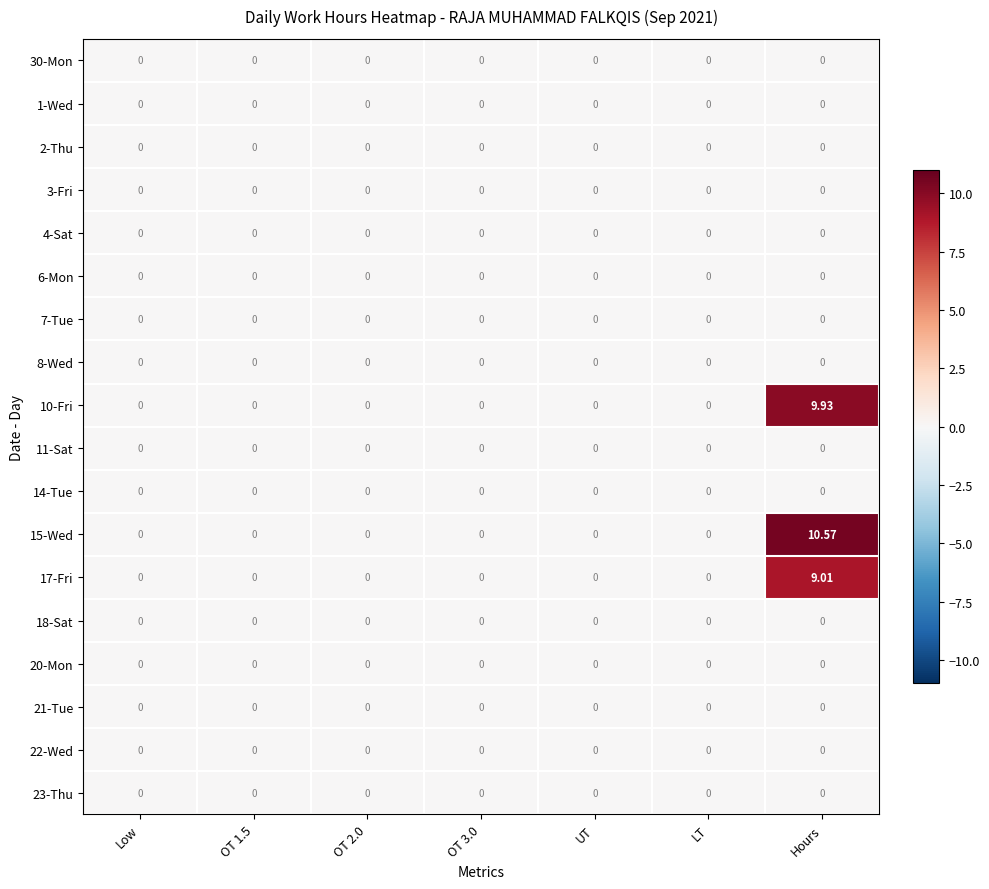

Which label corresponds to the largest value in the chart?

Hours